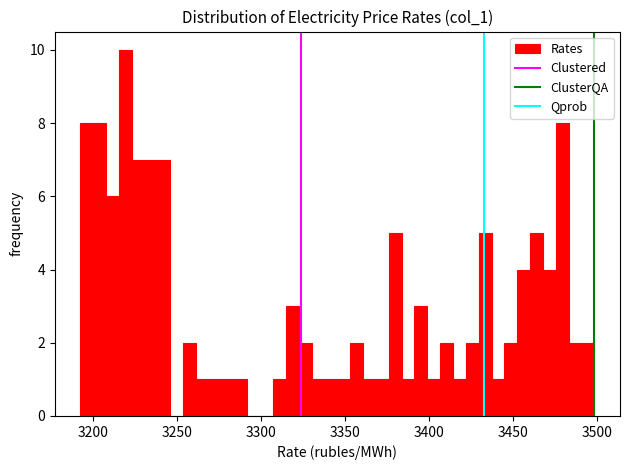

Around what value on the x-axis is the tallest bar? Give the approximate position of its centre, as read against the axis.

3220